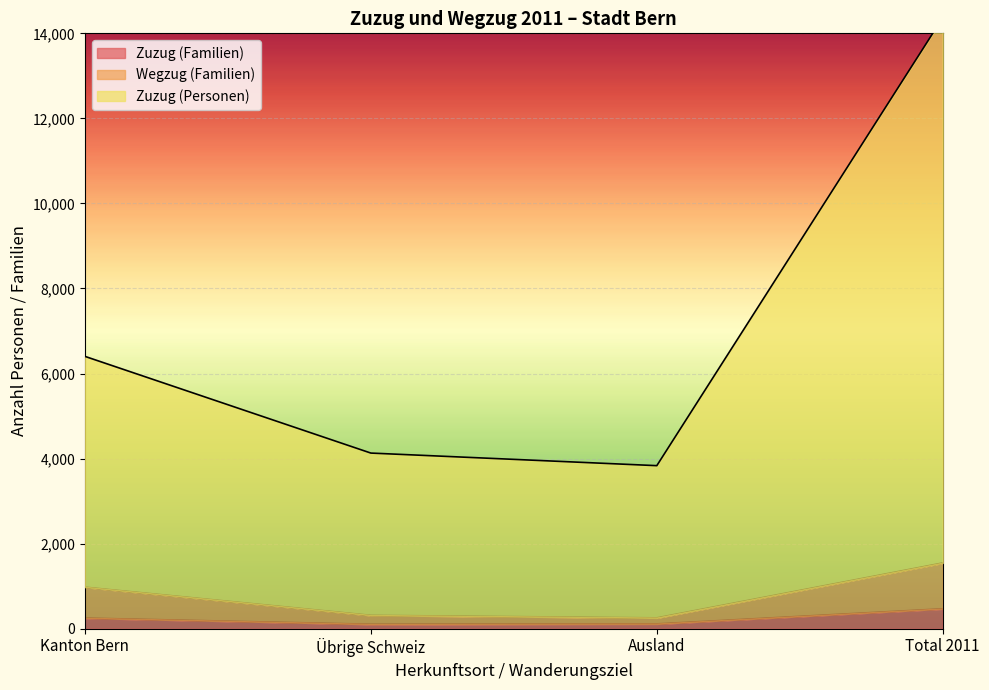

What position from the right is Übrige Schweiz?

3